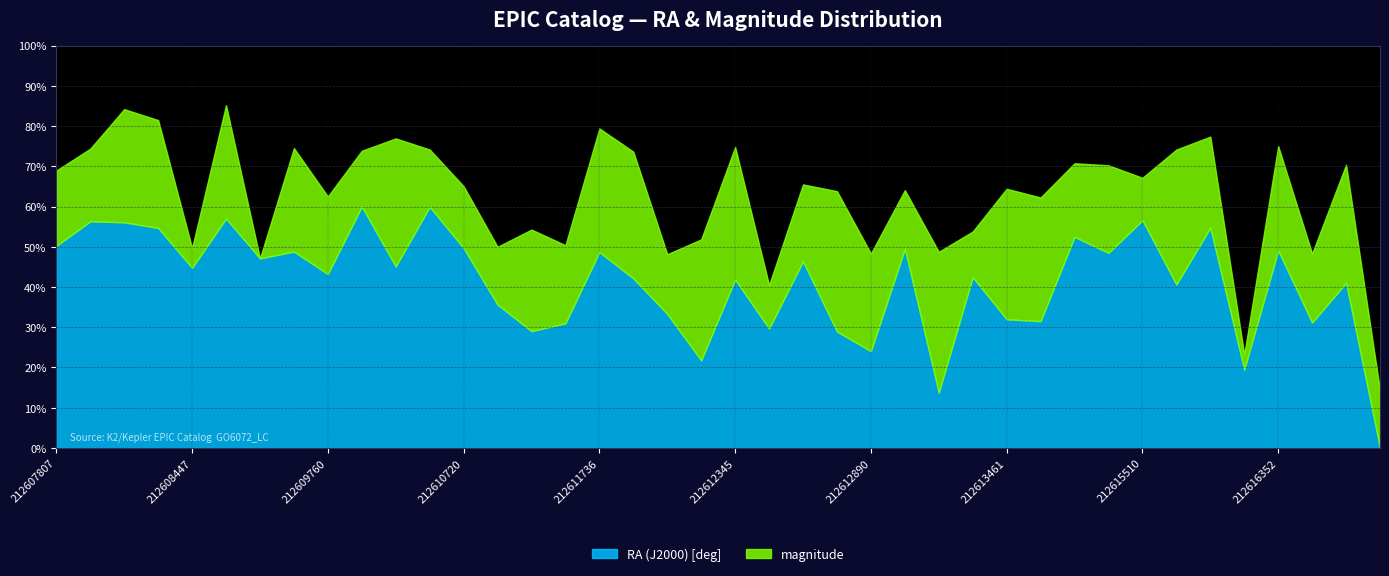

Rank the series by their average value, from highest to lowest.

RA (J2000) [deg], magnitude